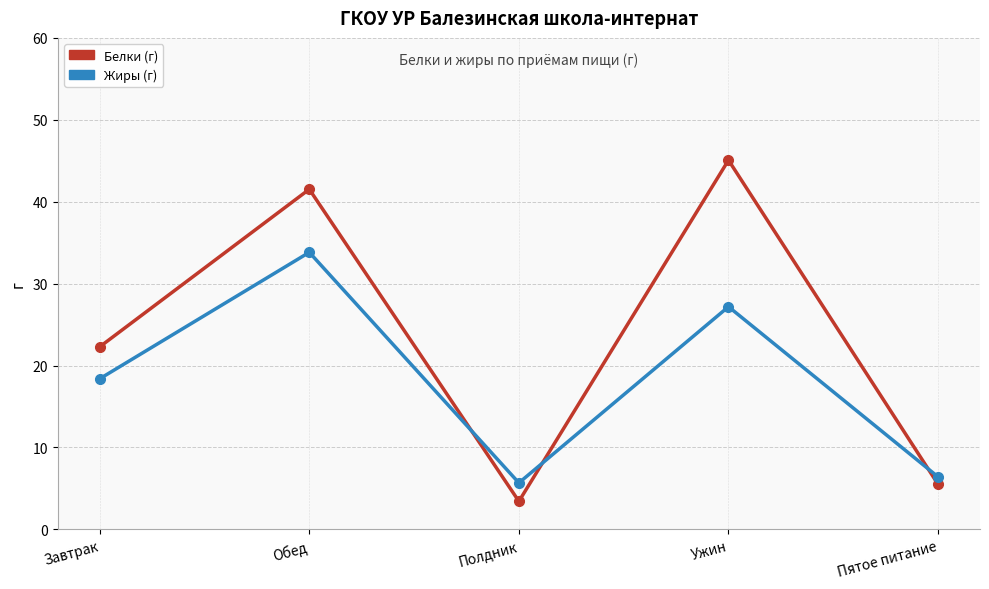

Reading right to left, what are all the values shown in this chart?

Белки (г): 5.5	45.1	3.4	41.5	22.3
Жиры (г): 6.4	27.2	5.7	33.8	18.4